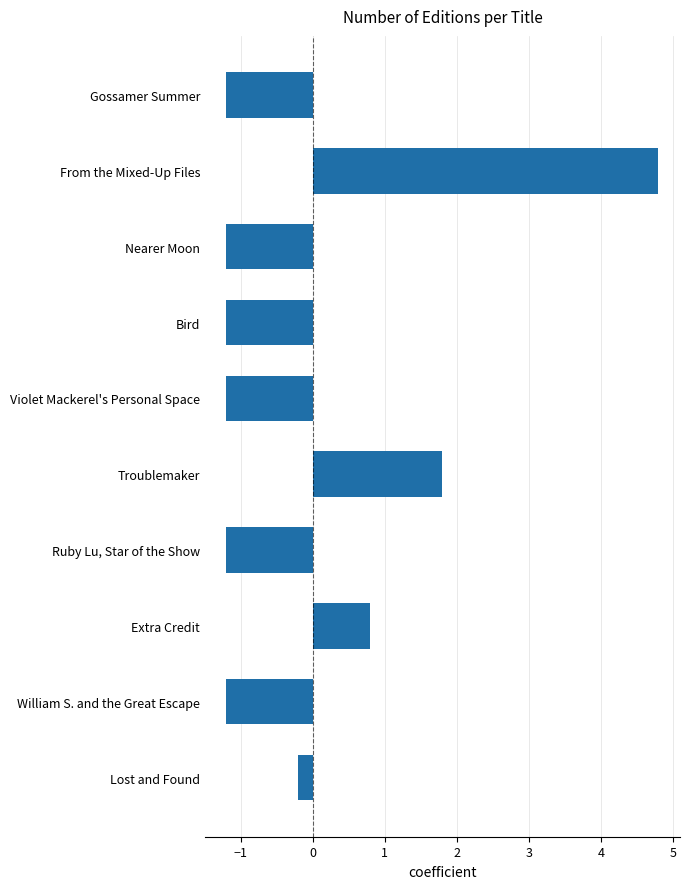

How many data points are above -1?

4